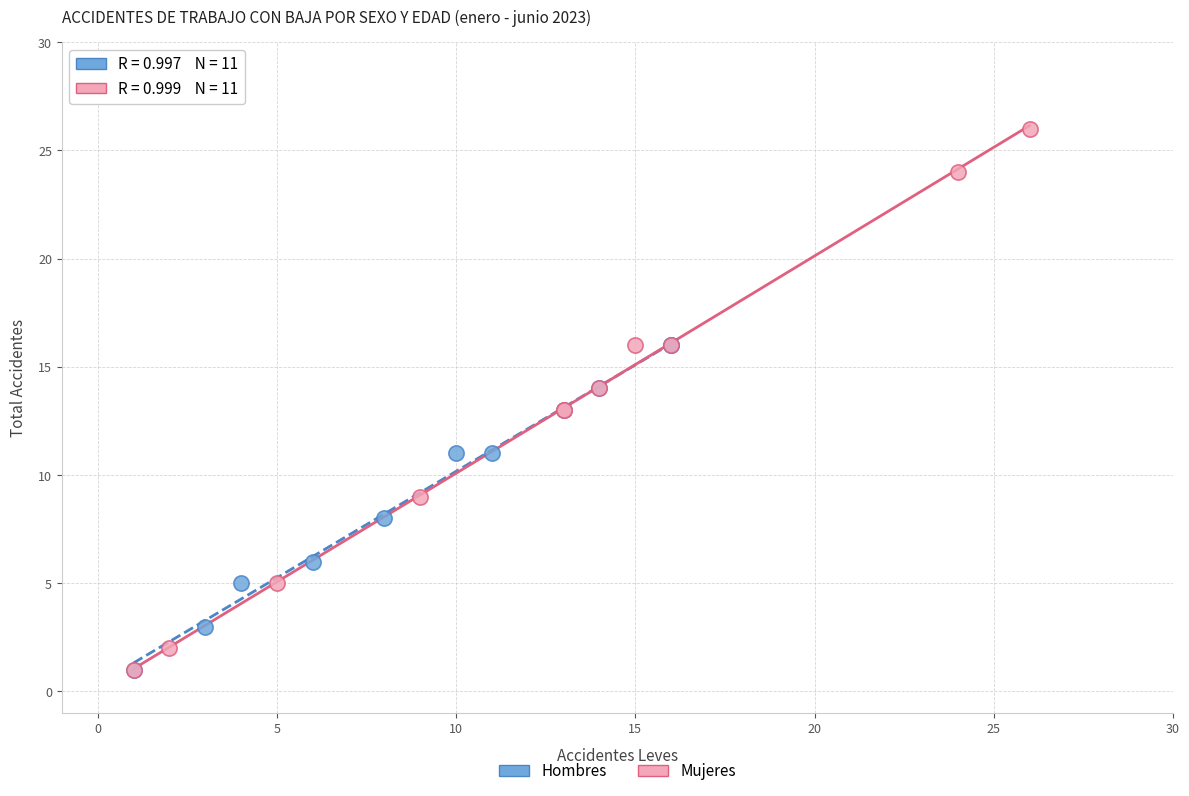

Which series has the widest spread of Y values?

Mujeres